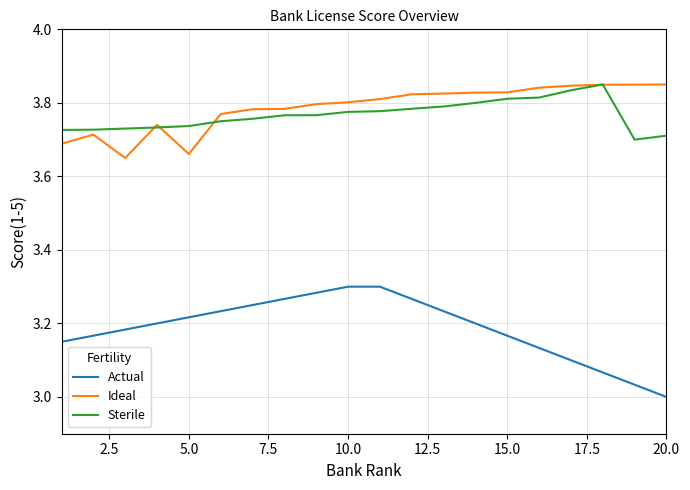

True or false: Actual and Ideal intersect in this chart.

False